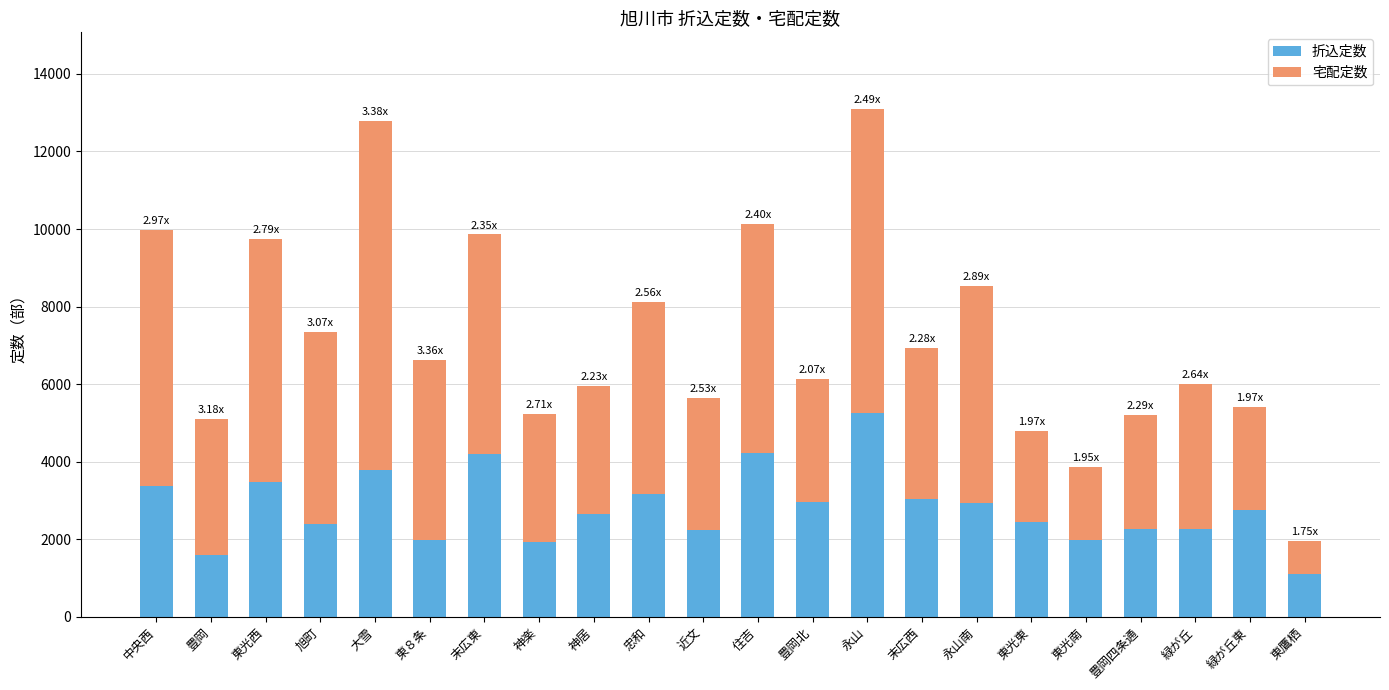

At which label does 折込定数 first exceed 2750?

中央西